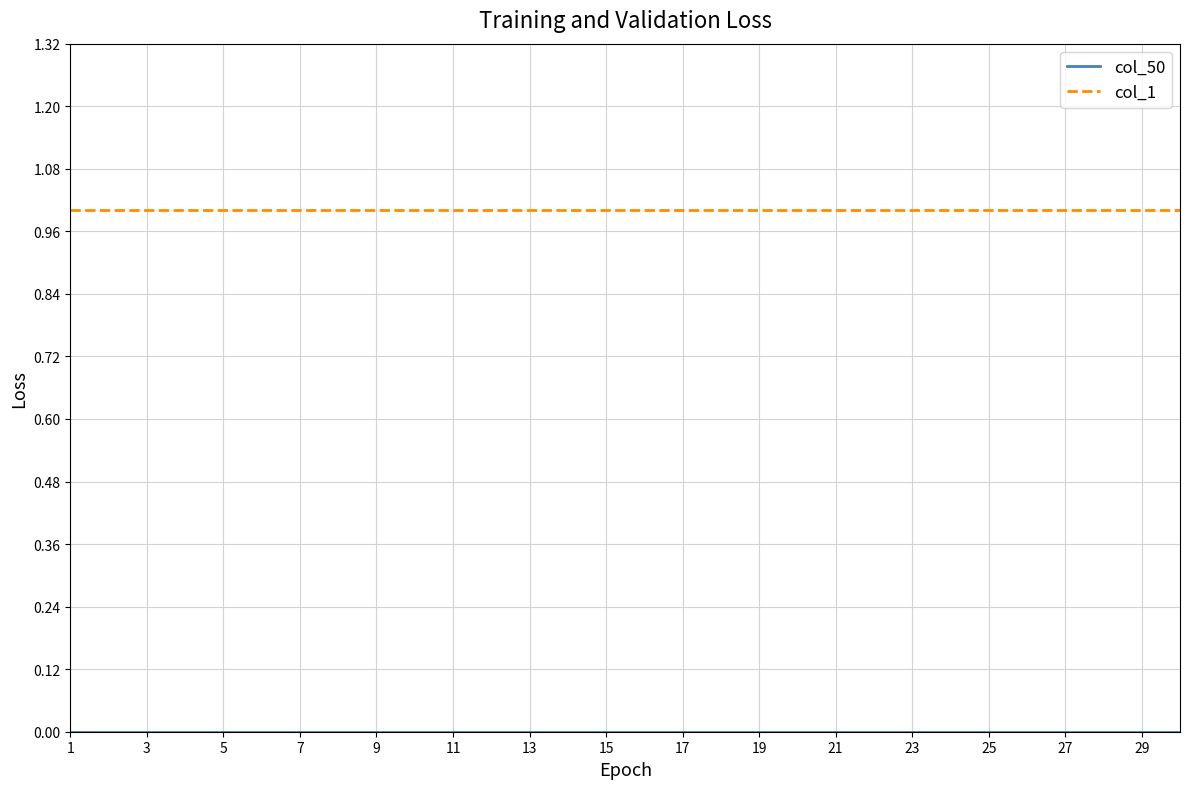

How many distinct data groups are displayed?

2